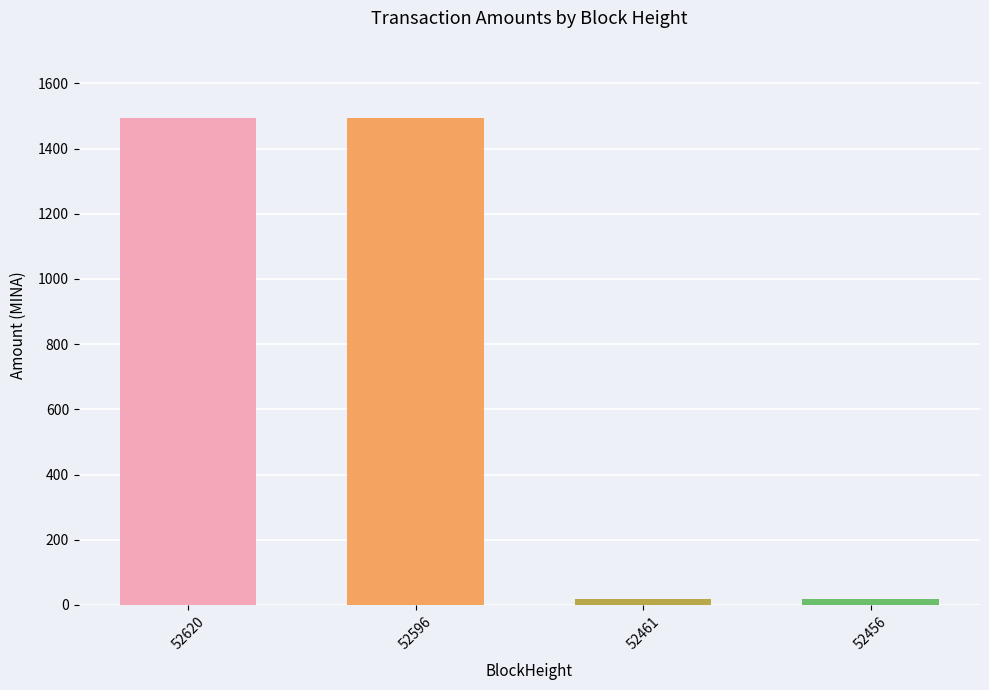

How many distinct data groups are displayed?

1